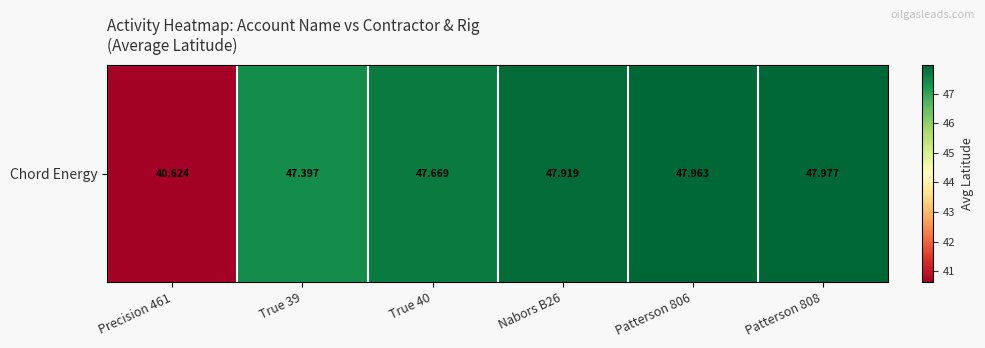

The chart shows a value of 76.9 at Patterson 808. True or false?

False